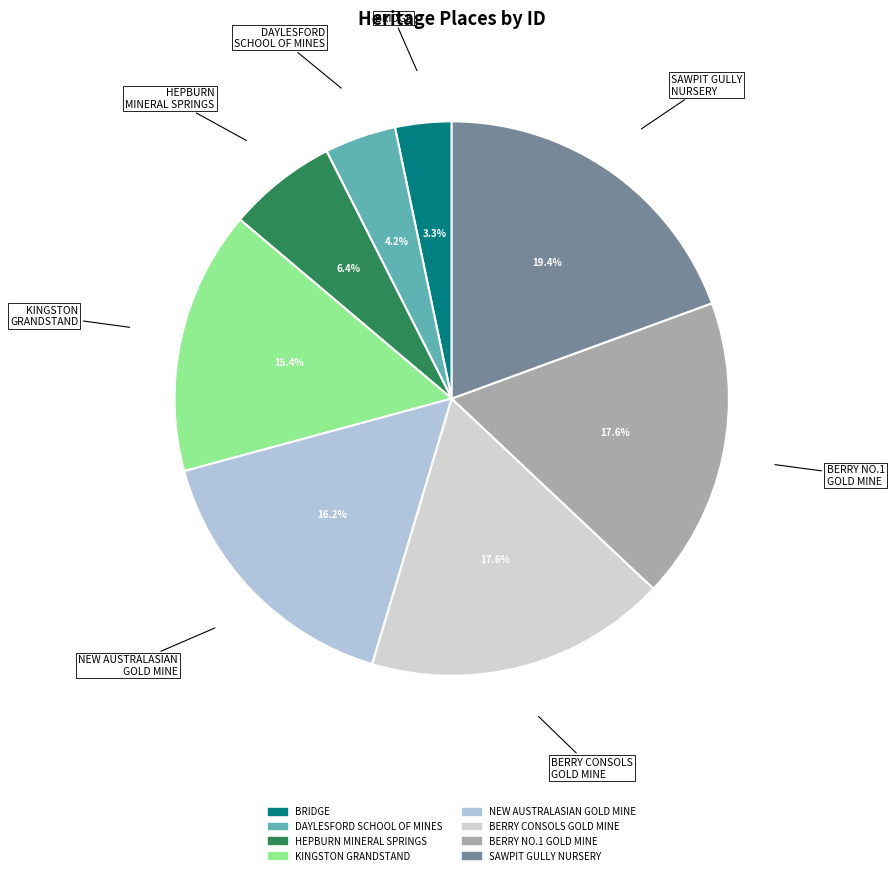

How many segments does this pie chart have?

8